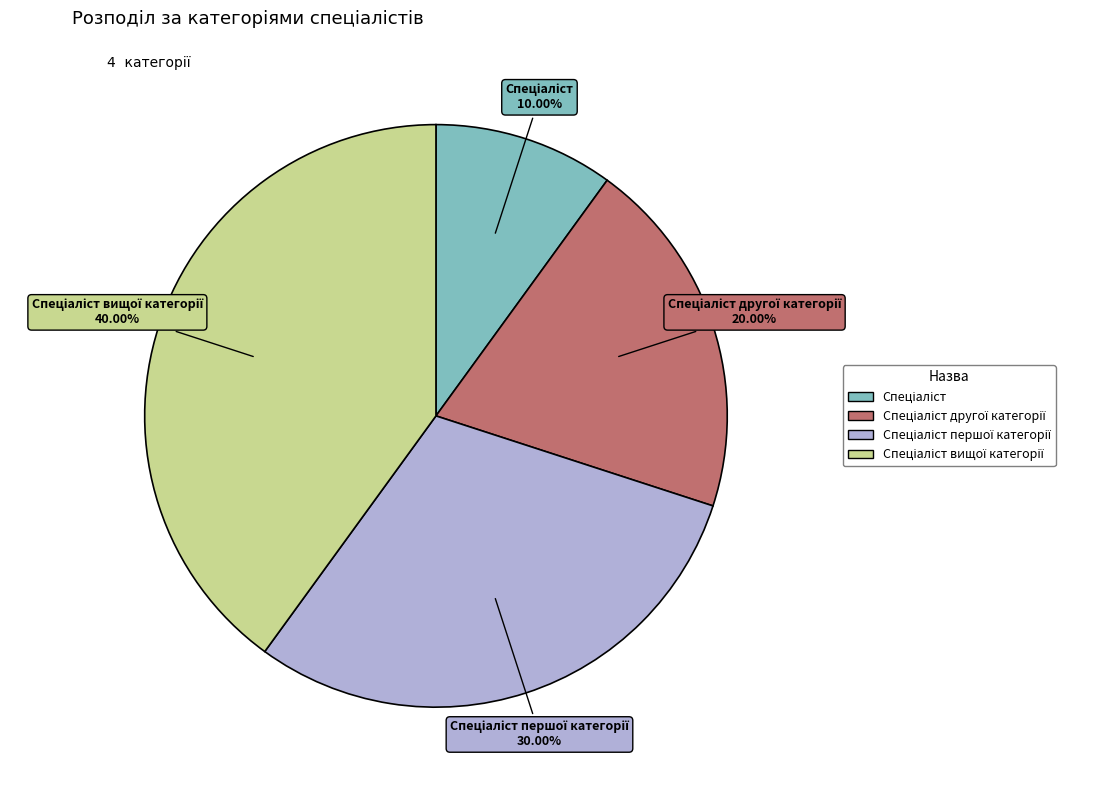

Does any single category account for the majority?

No